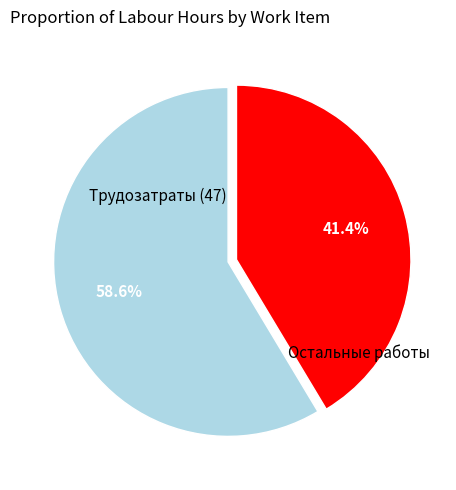

Approximately how many times larger is the value at Трудозатраты (47) compared to Остальные работы?

1.4